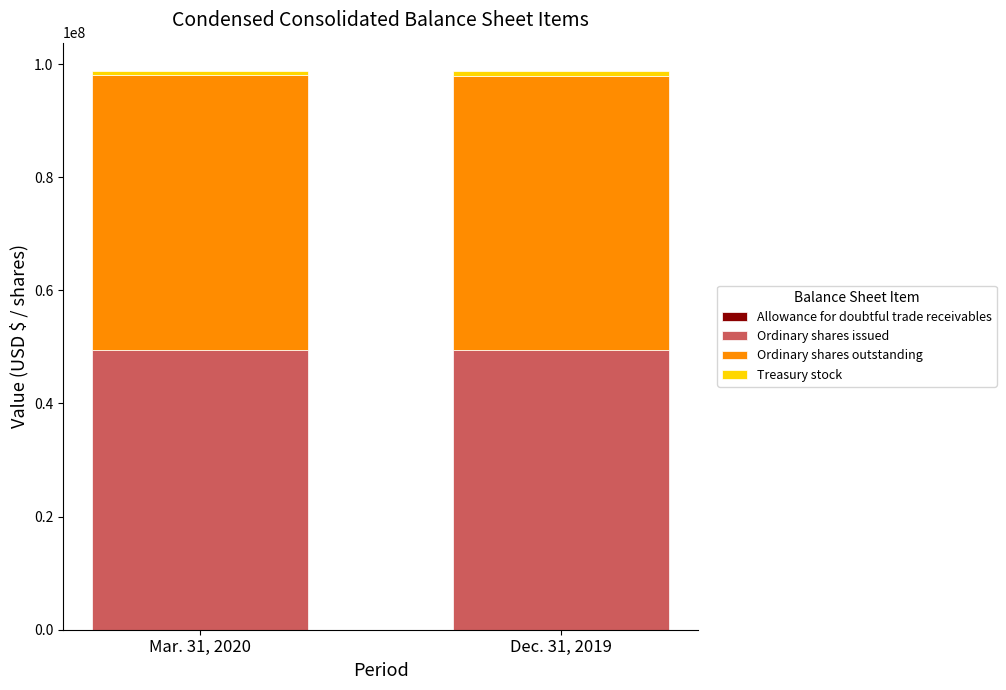

What is the sum of the Ordinary shares issued values at Dec. 31, 2019 and Mar. 31, 2020?

98824626